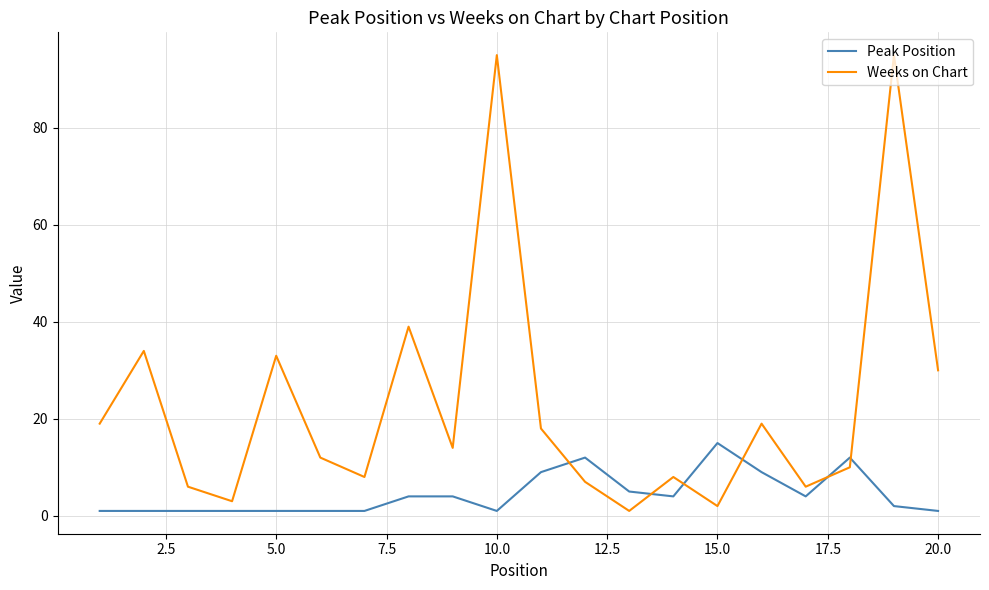

Rank the series by their average value, from highest to lowest.

Weeks on Chart, Peak Position